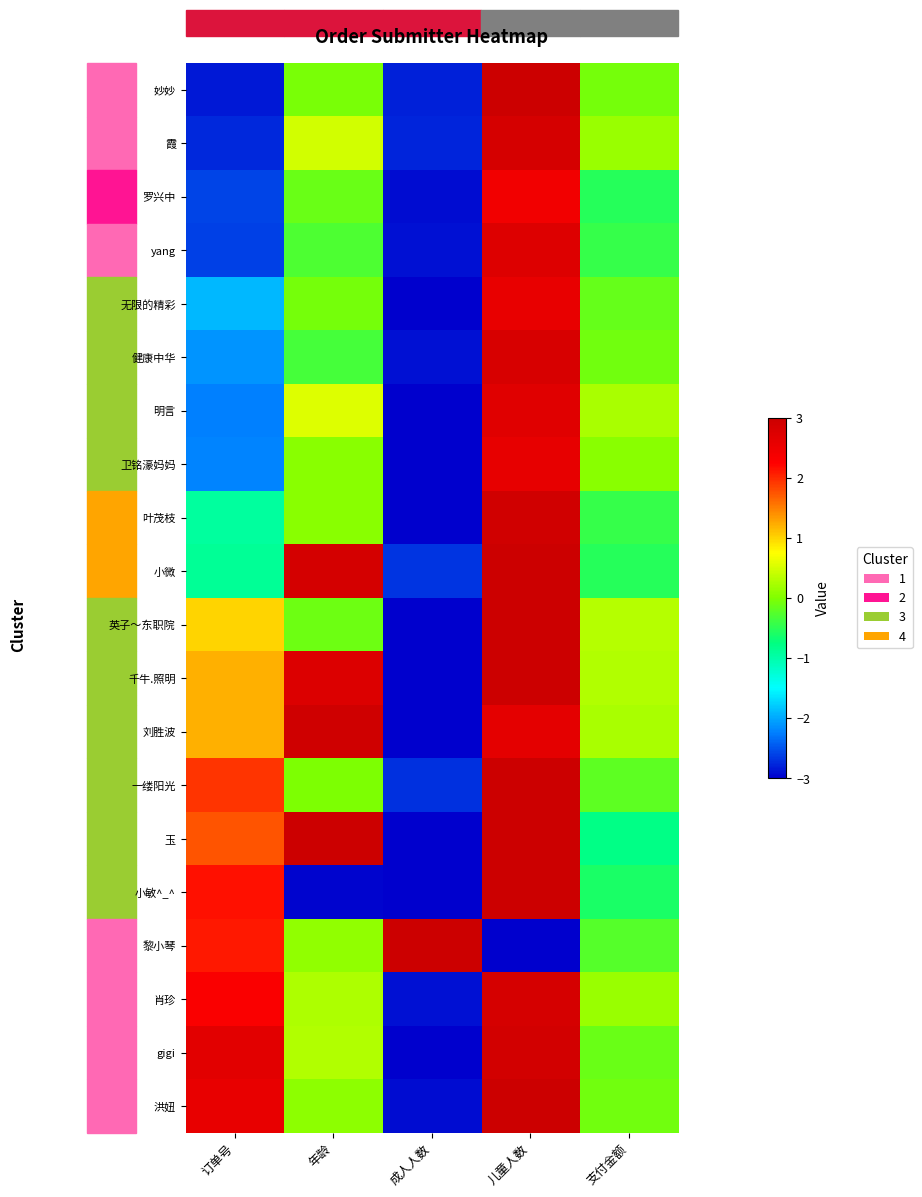

What is the spread (max minus min) of values at 订单号?

5.5